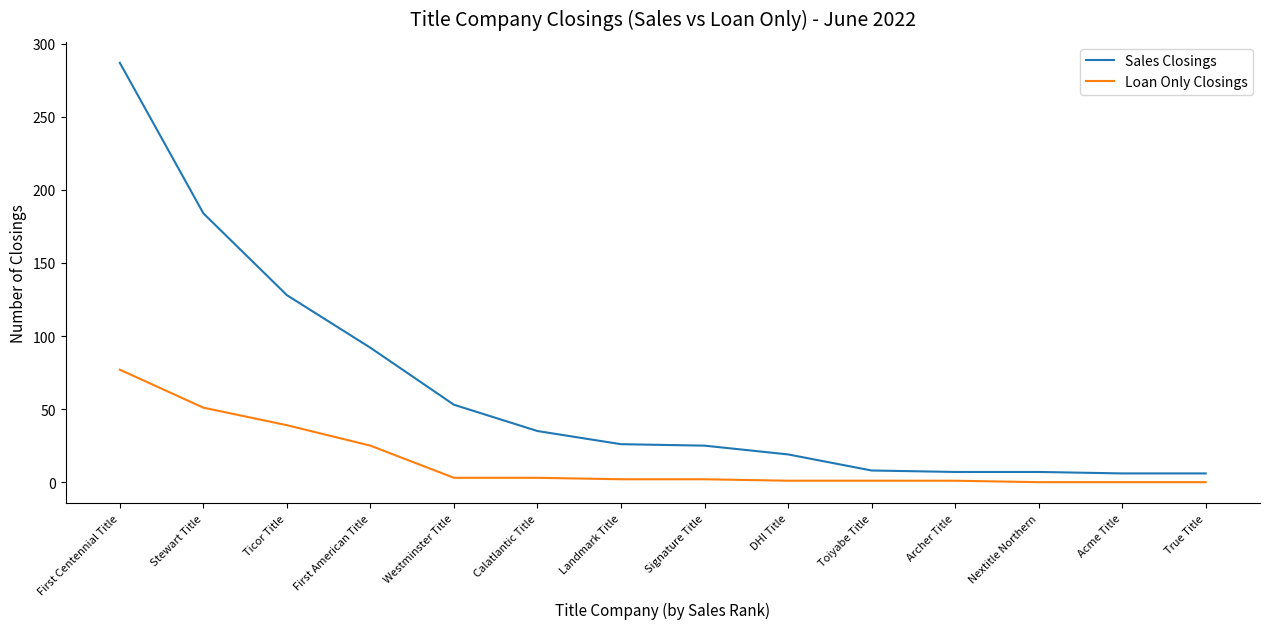

What is the difference between the maximum and minimum values in the Sales Closings series?

281